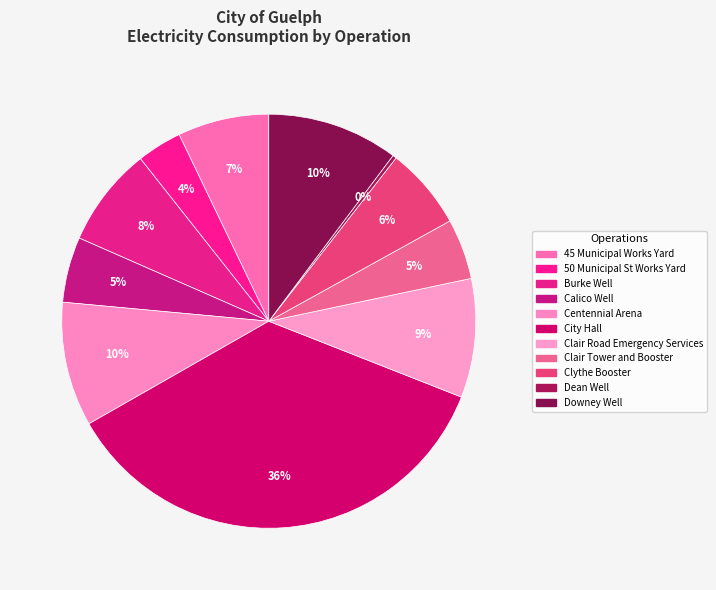

To the nearest percent, what portion does City Hall represent?

36%